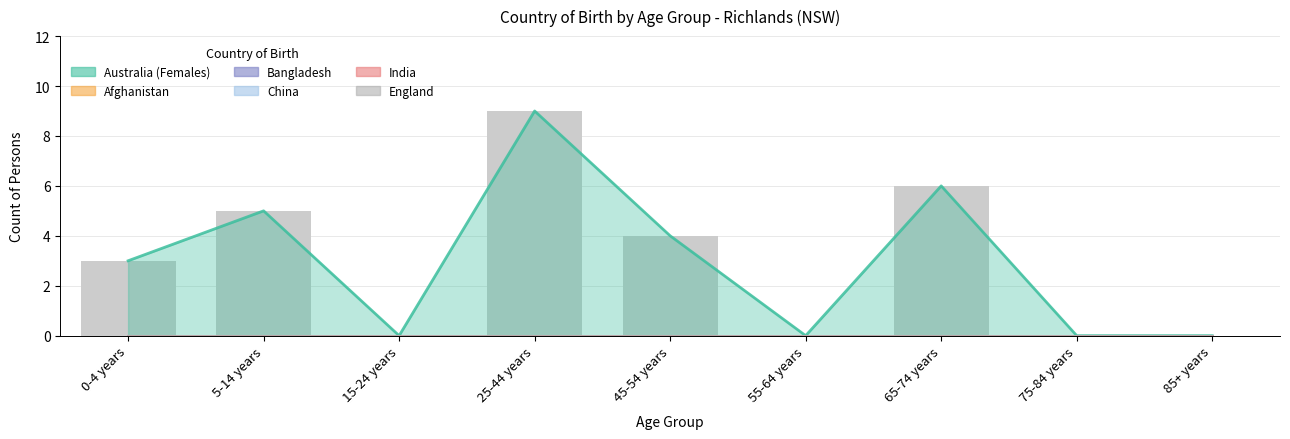

What is the maximum value shown in the chart?

9